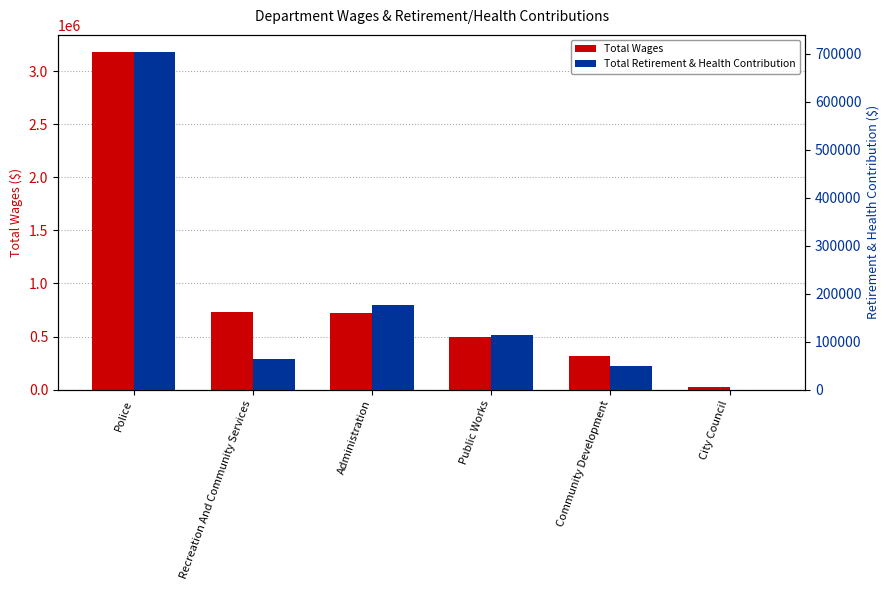

What is the label of the 1st bar from the left?

Police